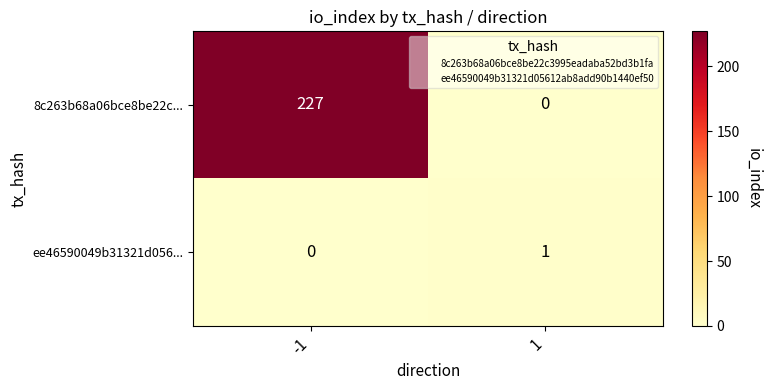

The ee46590049b31321d056... series shows 0 at -1. True or false?

True